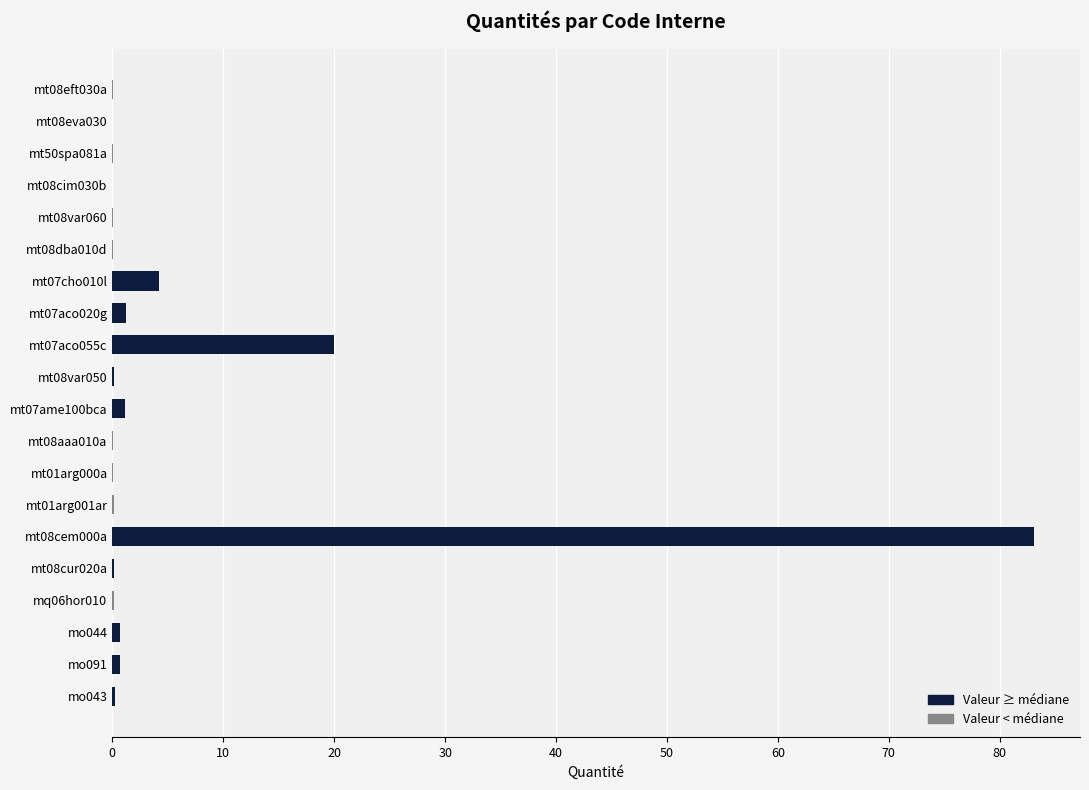

What is the maximum value shown in the chart?

83.1